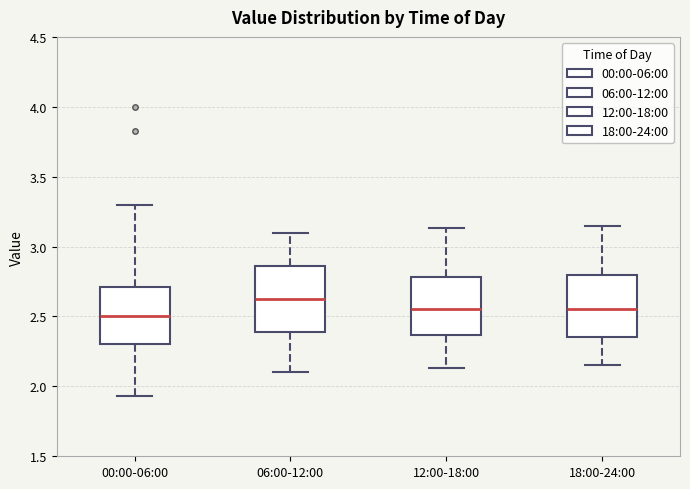

Reading left to right, read every box against the y-axis: the position of its median line, the range the box covers, and the ends of its whiskers. The values are not printed on the chart, so give them approximately, as read against the axis.

00:00-06:00: median 2.50, box 2.30 to 2.70, whiskers 1.95 to 3.30
06:00-12:00: median 2.65, box 2.40 to 2.85, whiskers 2.10 to 3.10
12:00-18:00: median 2.55, box 2.35 to 2.80, whiskers 2.15 to 3.15
18:00-24:00: median 2.55, box 2.35 to 2.80, whiskers 2.15 to 3.15